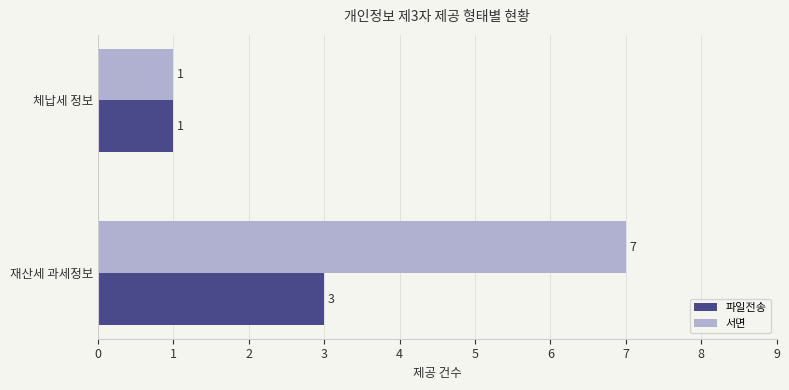

What is the difference between the maximum and minimum values in the 서면 series?

6